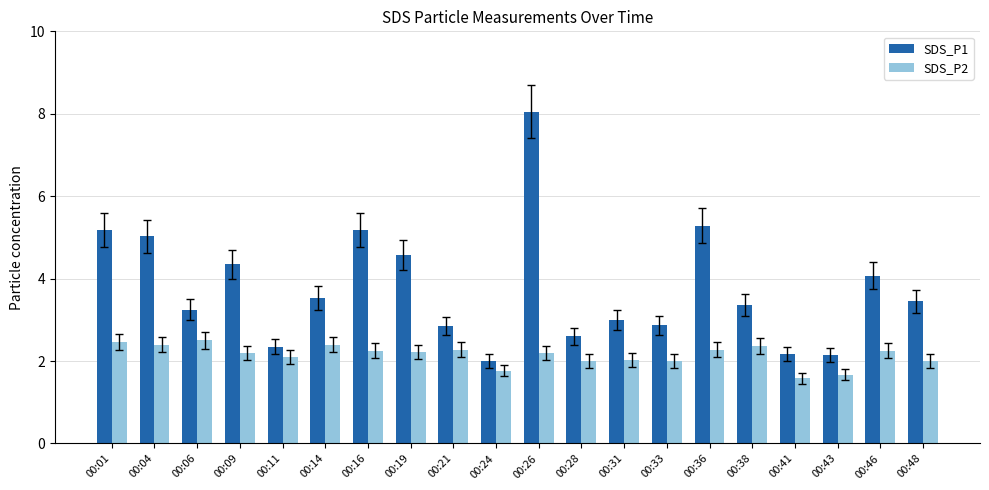

Is it true that SDS_P1 equals 2.1 at 00:43?

True